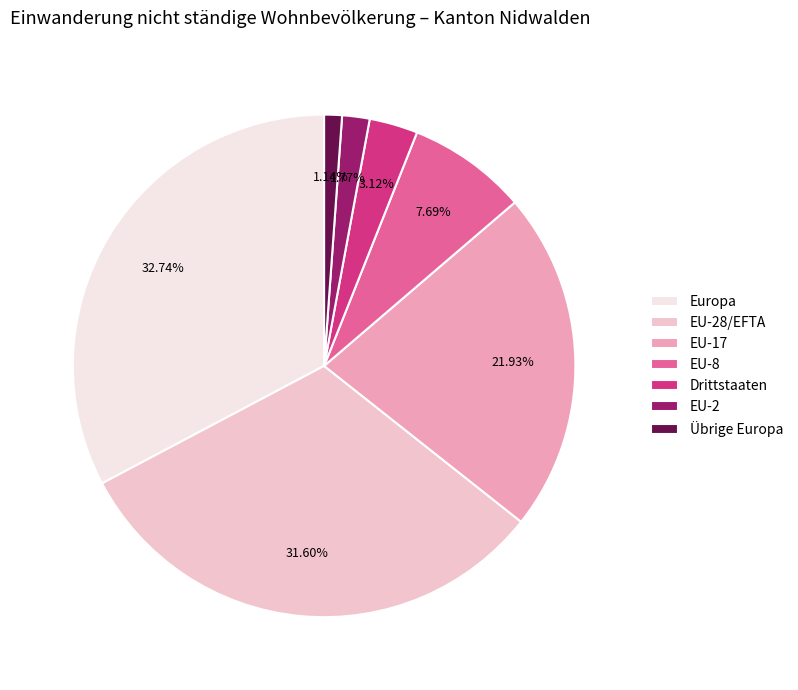

To the nearest percent, what is the difference between the EU-8 and EU-2 slice percentages?

6%